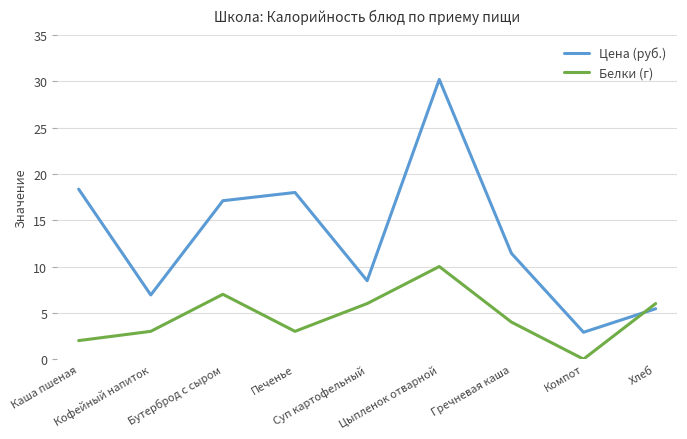

Reading left to right, what are all the values shown in this chart?

Цена (руб.): Каша пшеная=18.4	Кофейный напиток=6.9	Бутерброд с сыром=17.1	Печенье=18.0	Суп картофельный=8.5	Цыпленок отварной=30.2	Гречневая каша=11.4	Компот=2.9	Хлеб=5.4
Белки (г): Каша пшеная=2.0	Кофейный напиток=3.0	Бутерброд с сыром=7.0	Печенье=3.0	Суп картофельный=6.0	Цыпленок отварной=10.0	Гречневая каша=4.0	Компот=0.0	Хлеб=6.0